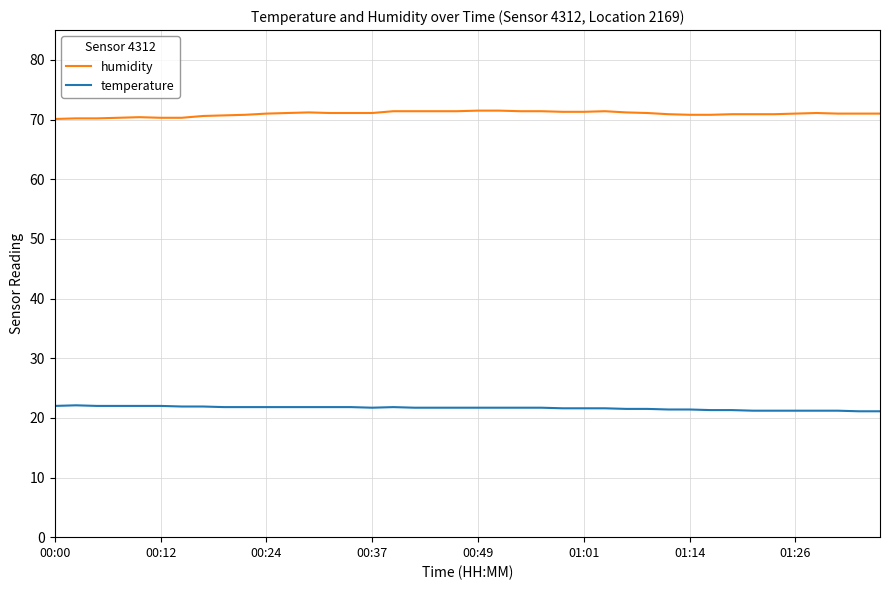

True or false: humidity and temperature intersect in this chart.

False